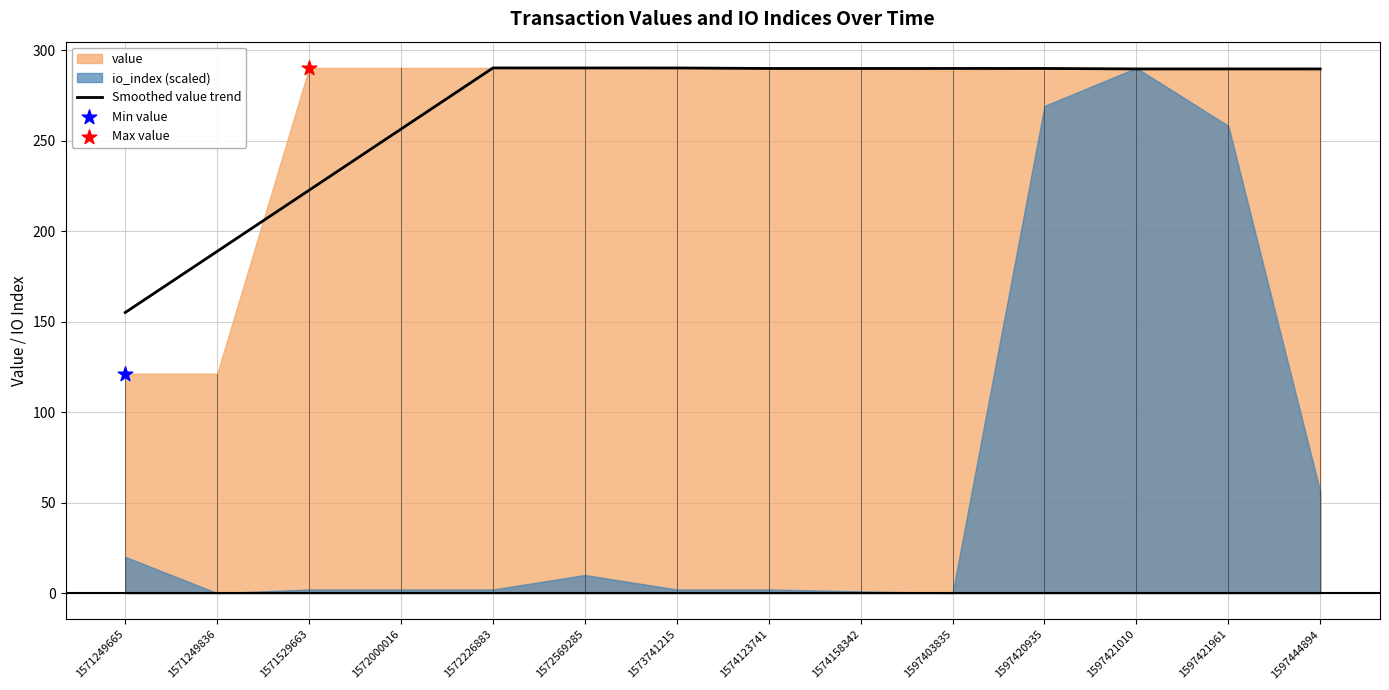

Which has a higher value, 1574158342 or 1597420935?

1597420935